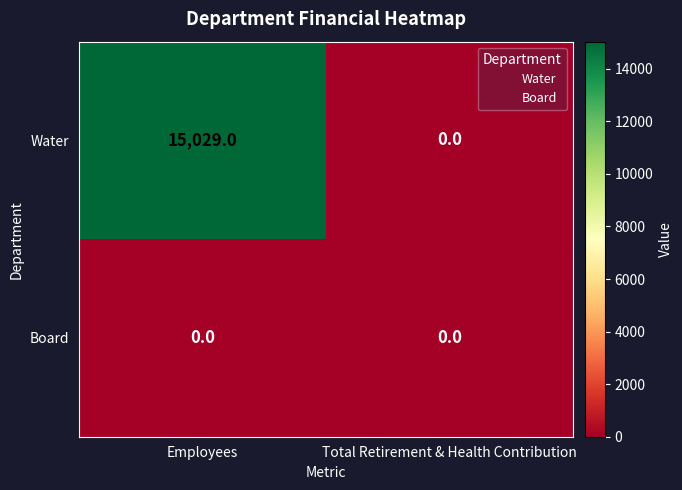

The value of Water at Employees is 21015. True or false?

False